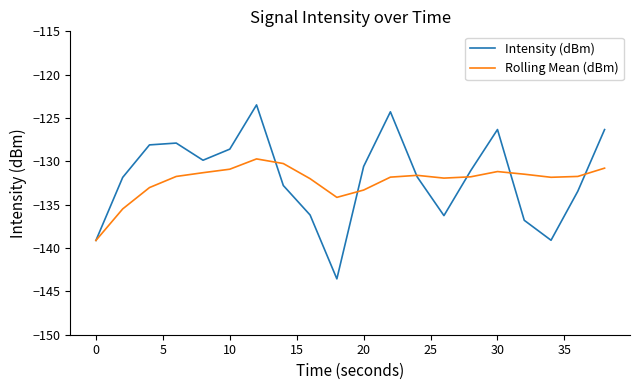

What is the lowest value of the Rolling Mean (dBm) series?

-139.1